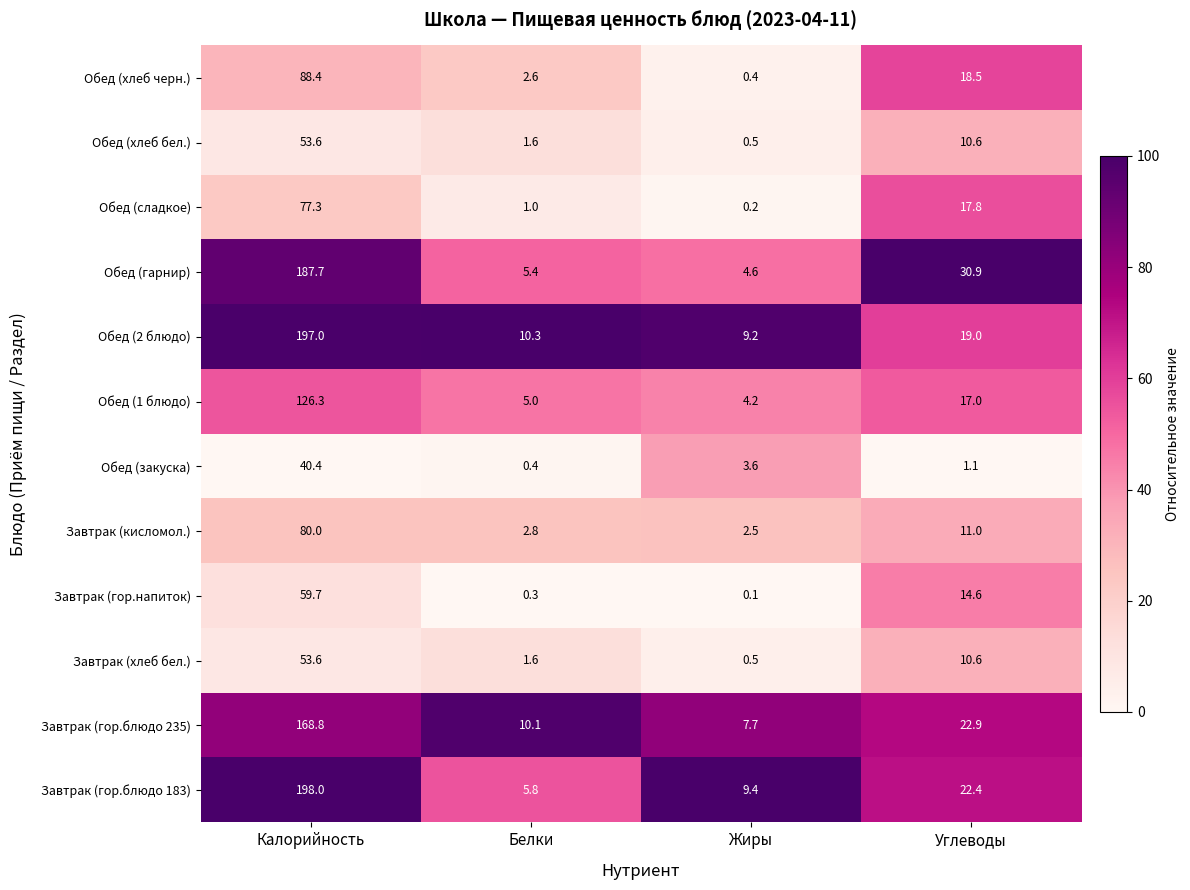

What is the difference between the highest and lowest values at Белки?

10.0